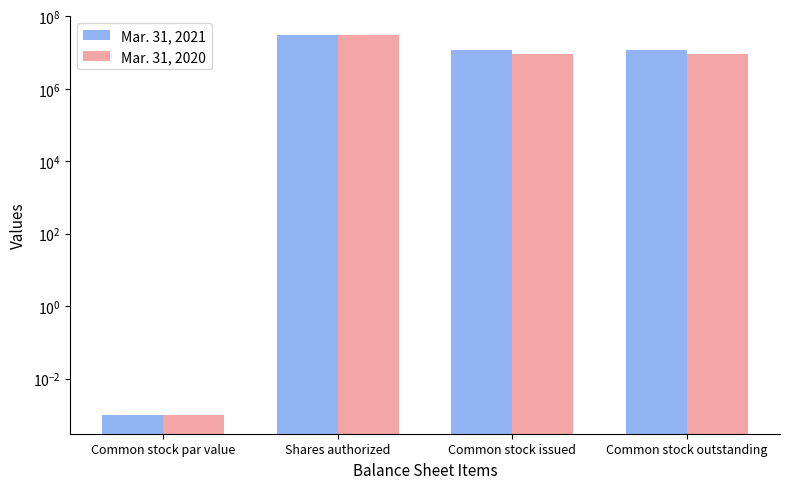

What position from the left is Common stock outstanding?

4